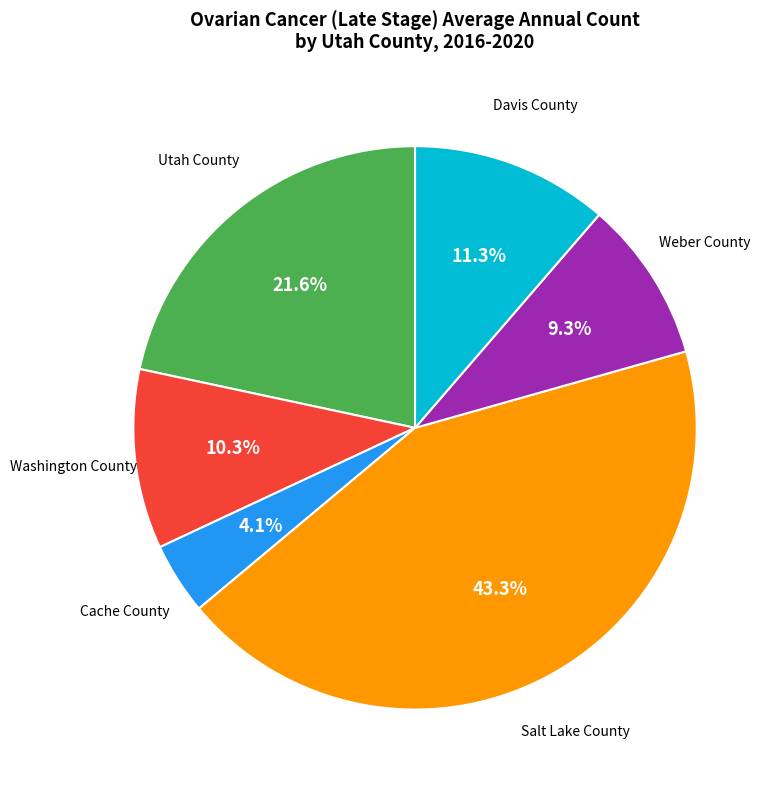

To the nearest percent, what percentage of the pie is Weber County?

9%